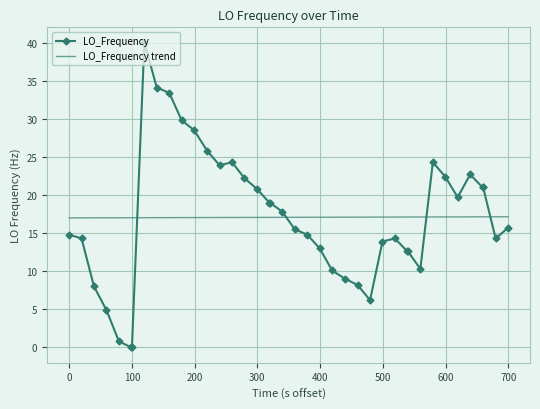

What is the greatest value displayed?

40.0